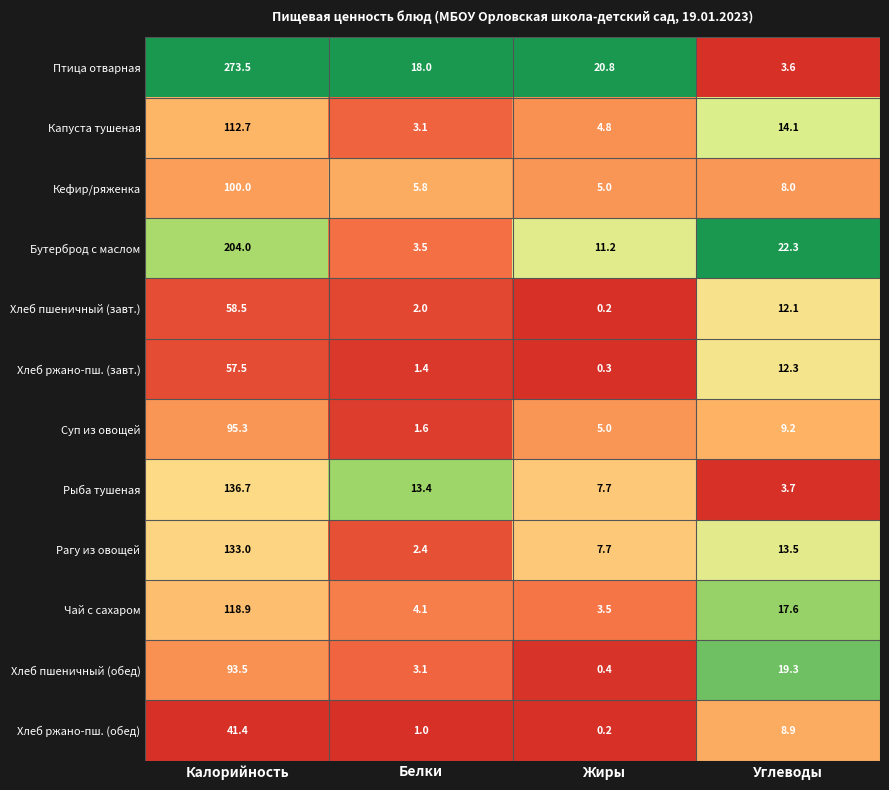

What is the difference between the highest and lowest values at Калорийность?

232.1